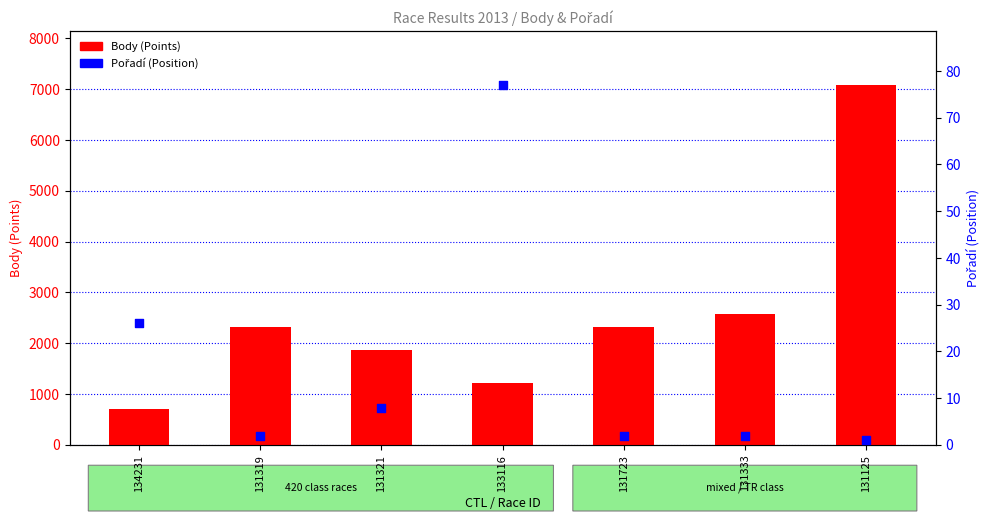

Which series has the largest Y range (max minus min)?

Body (Points)